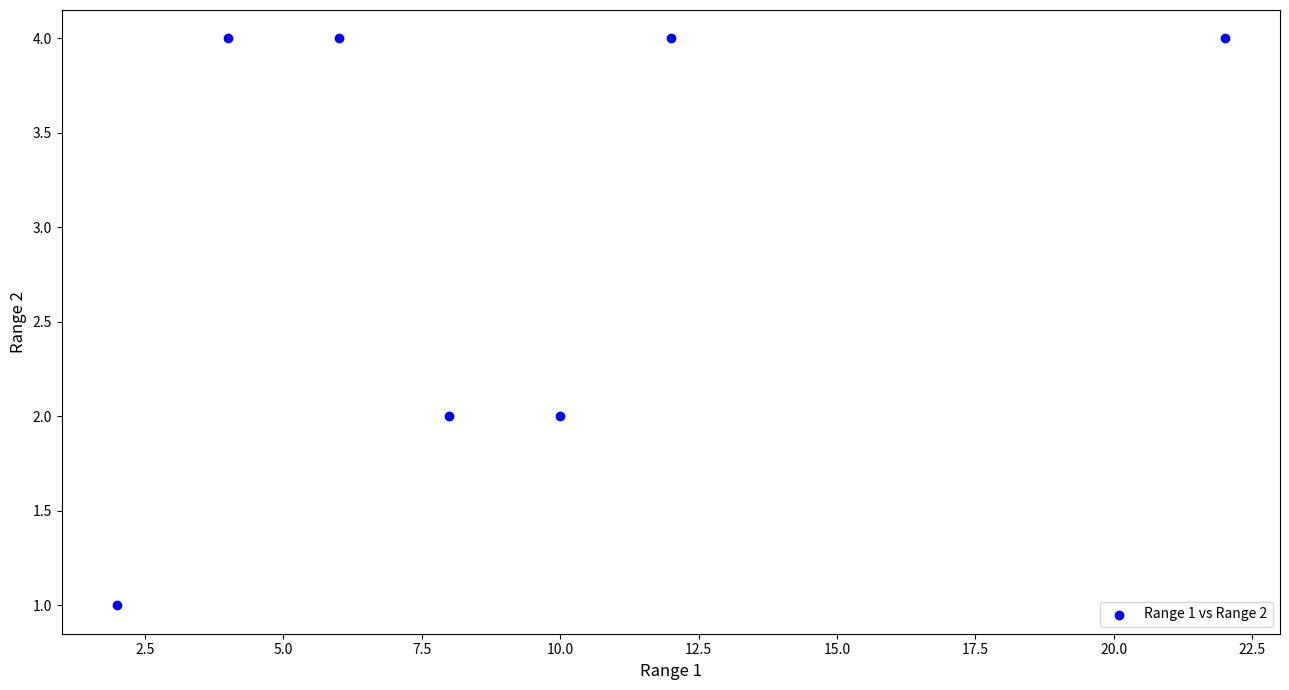

What is the average Y value?

3